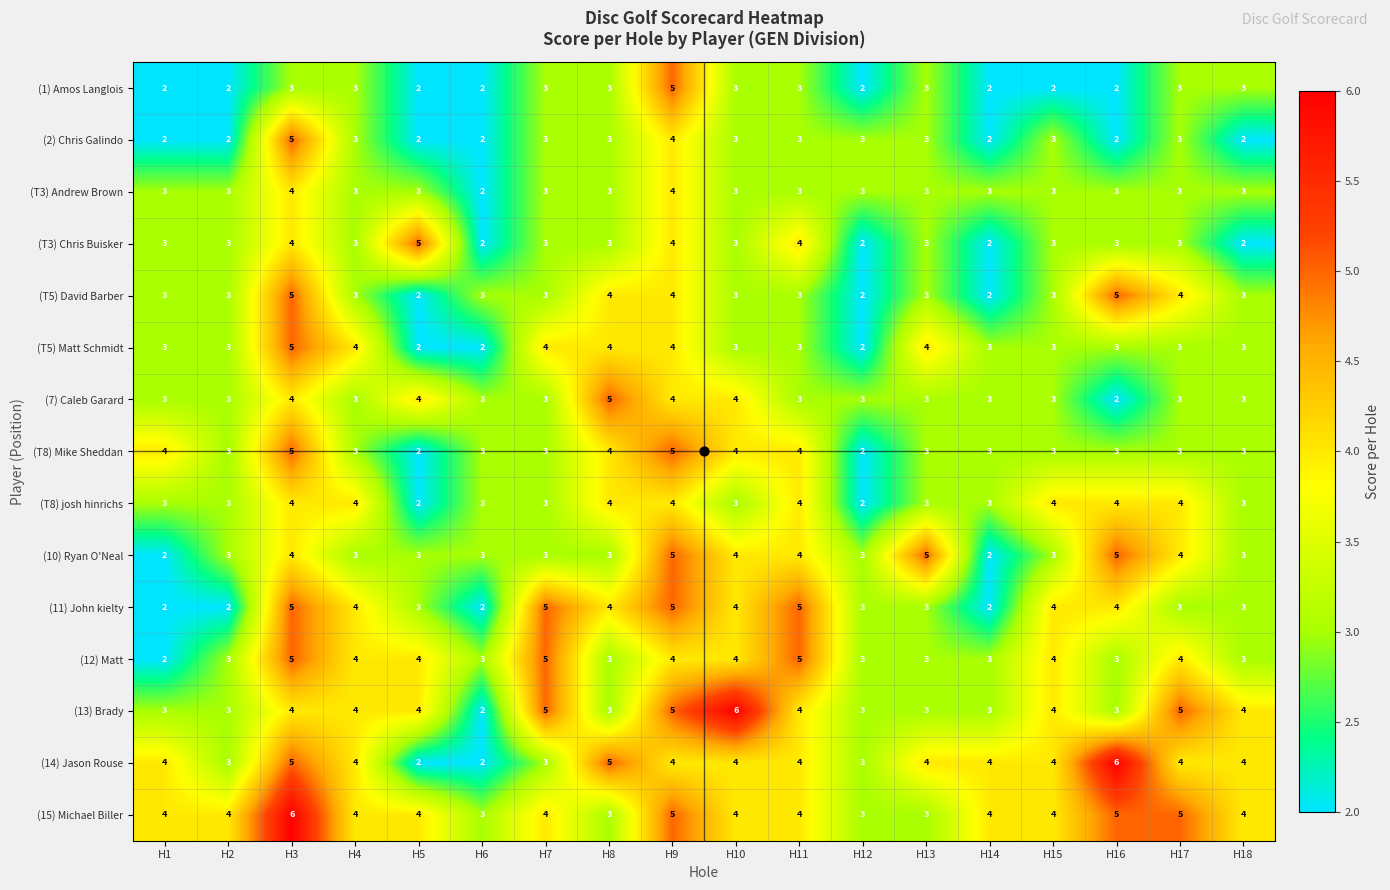

The (7) Caleb Garard series shows 3 at H1. True or false?

True